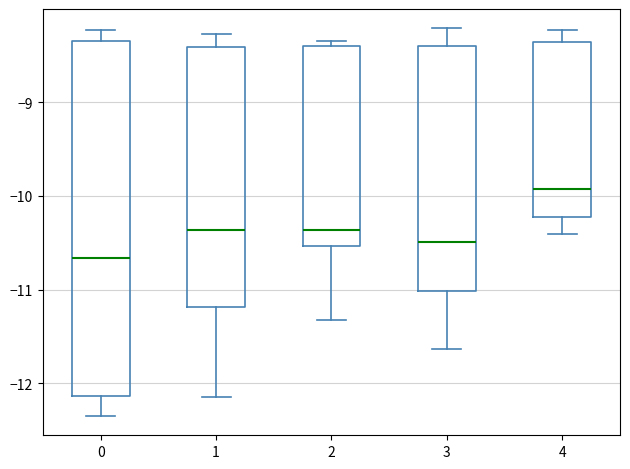

Which box has the lowest median line?

0